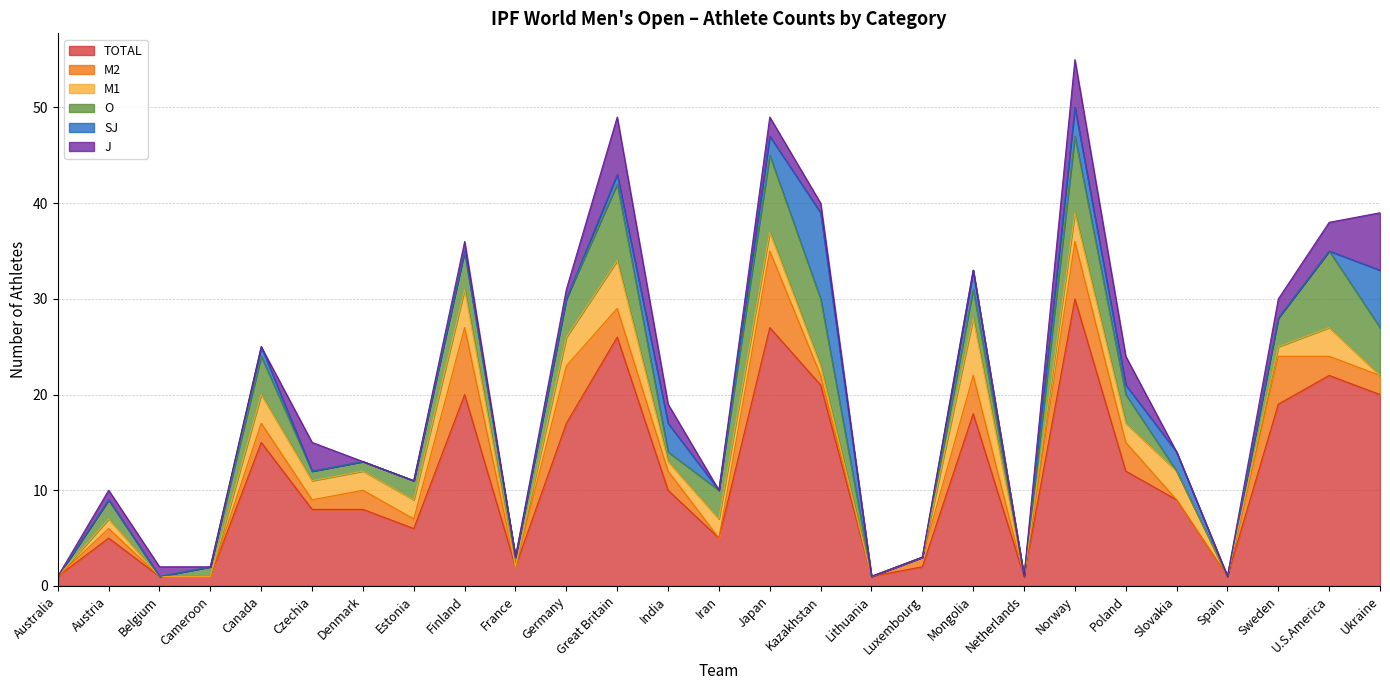

True or false: M2 and TOTAL cross at least once.

False